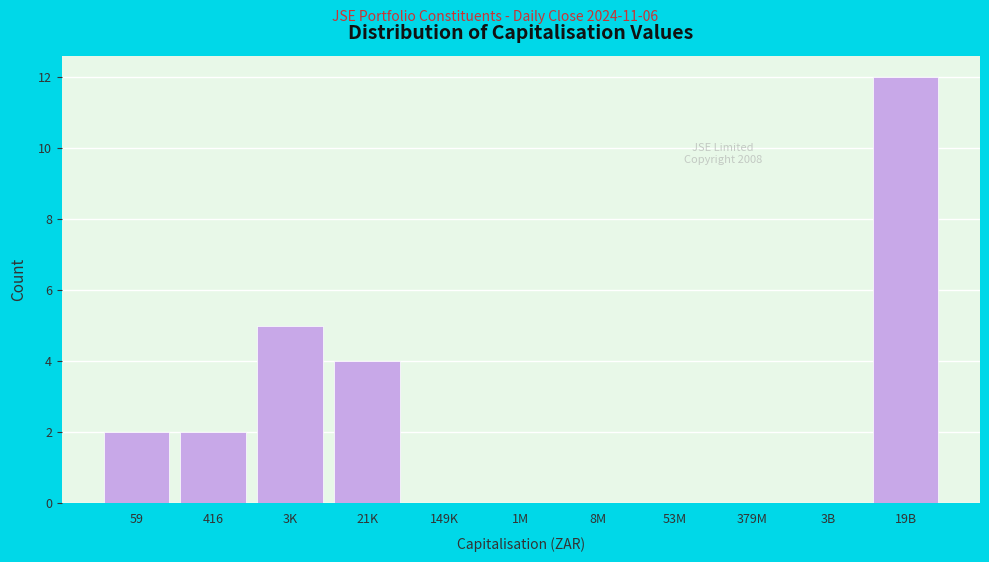

Reading left to right, what are all the values shown in this chart?

59=2	416=2	3K=5	21K=4	149K=0	1M=0	8M=0	53M=0	379M=0	3B=0	19B=12